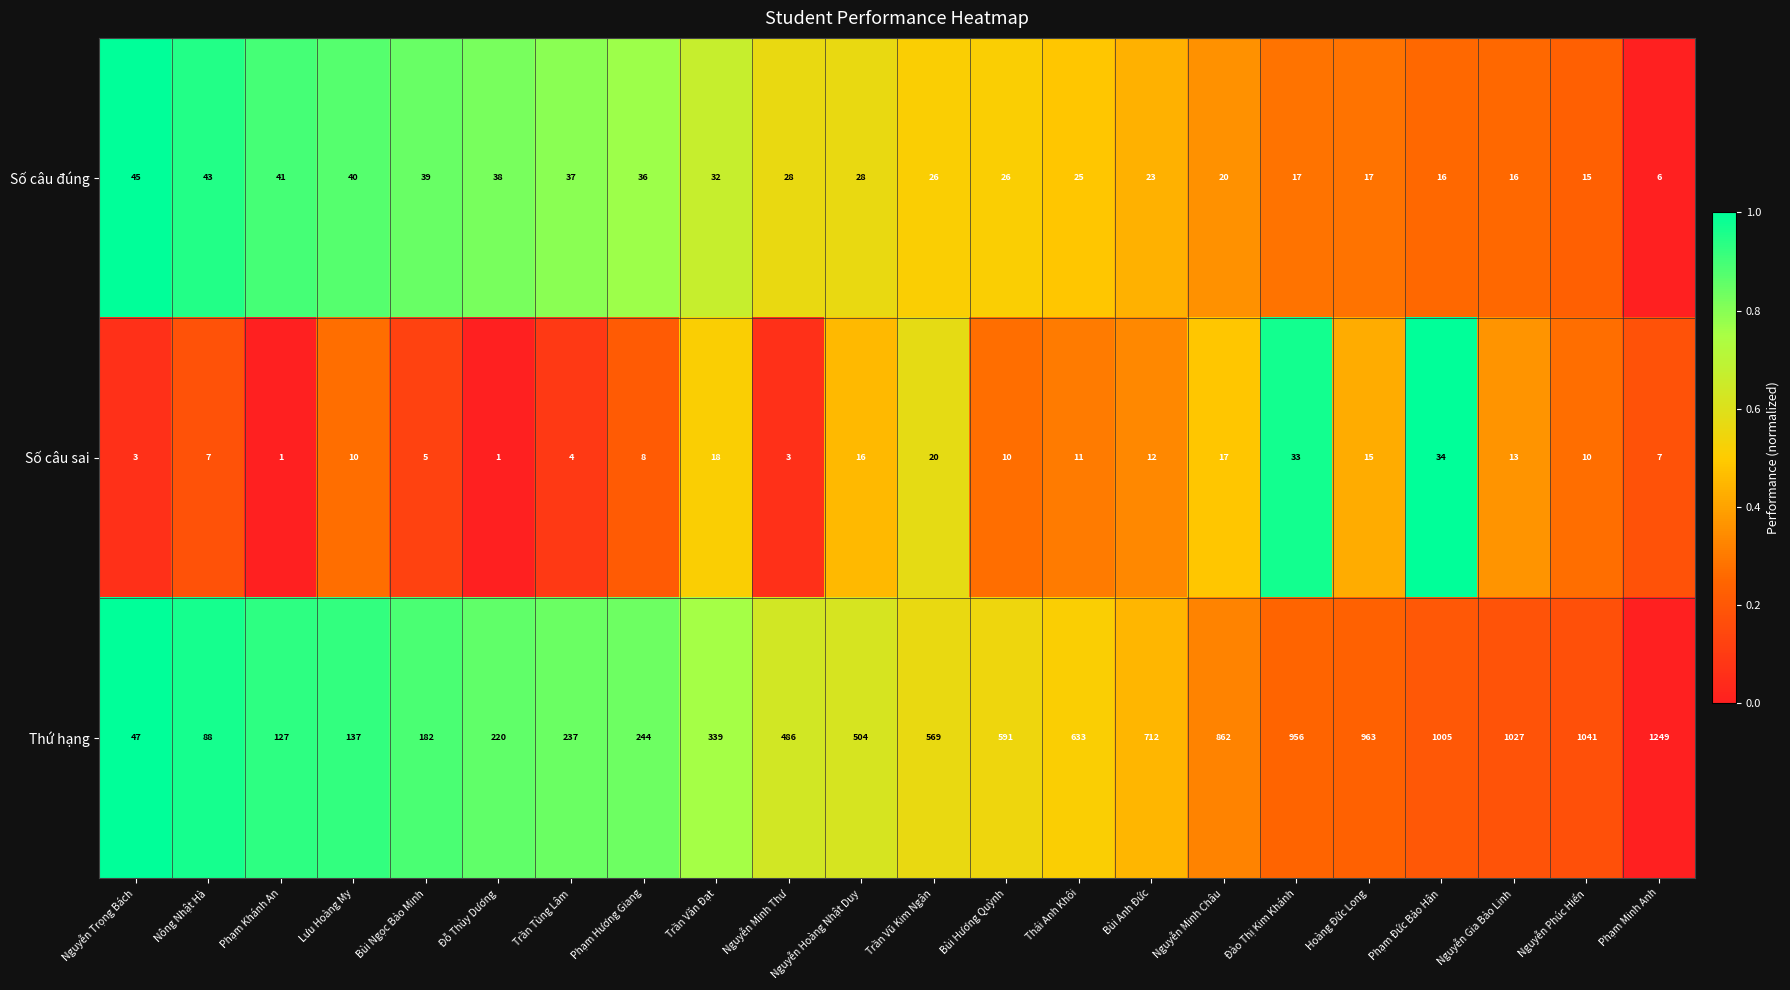

Which category has the highest value across all series?

Phạm Minh Anh